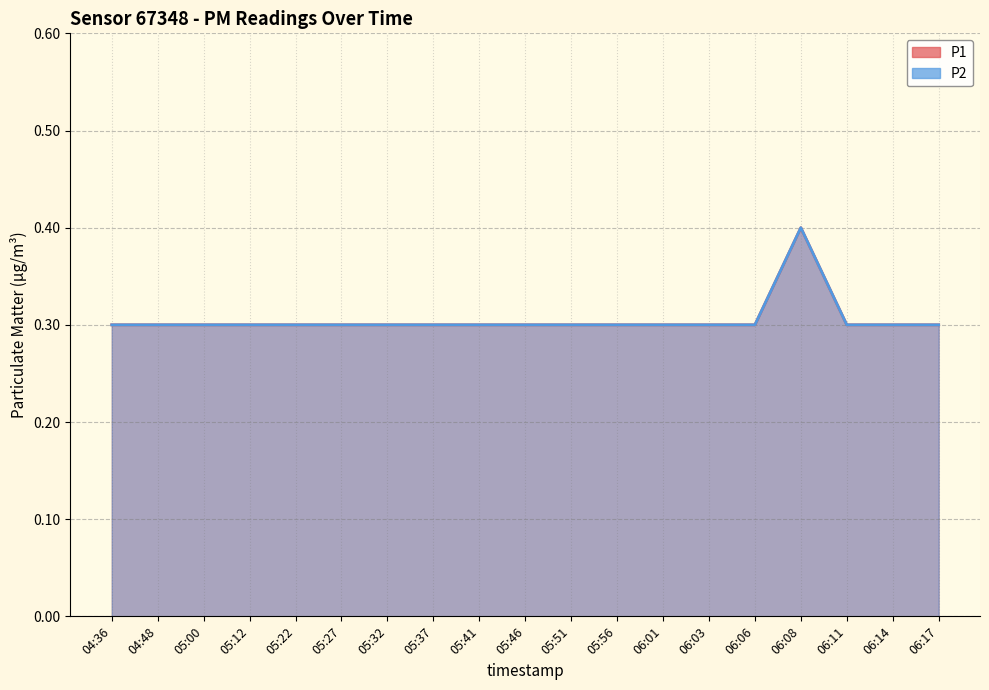

Which has a higher value, 06:06 or 06:14?

06:06